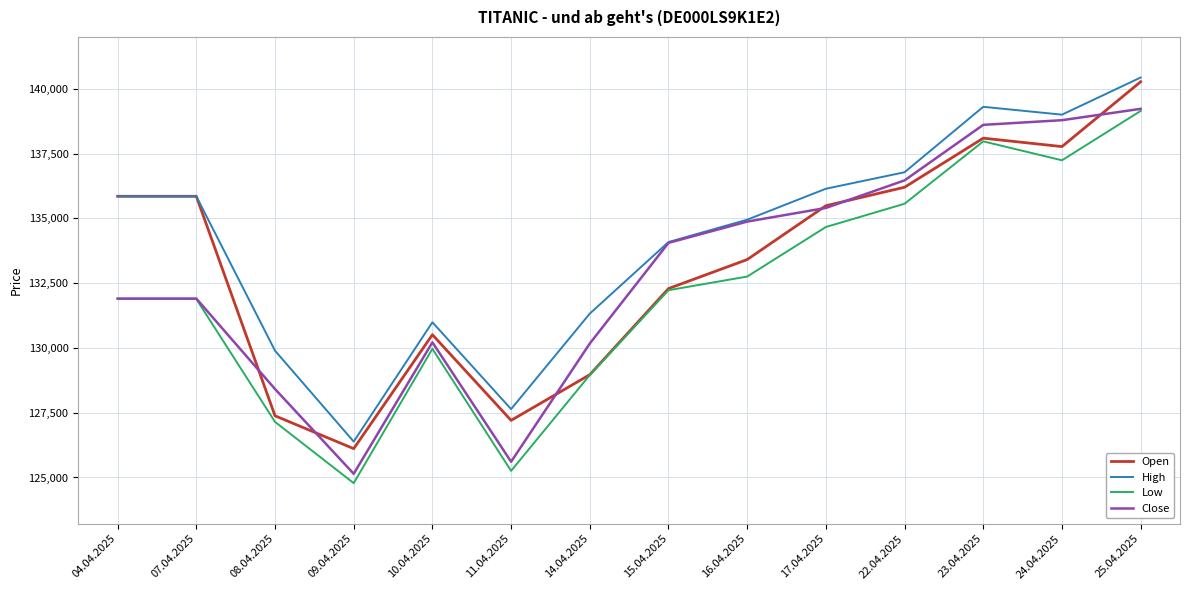

At which category is the sum across all series the highest?

25.04.2025